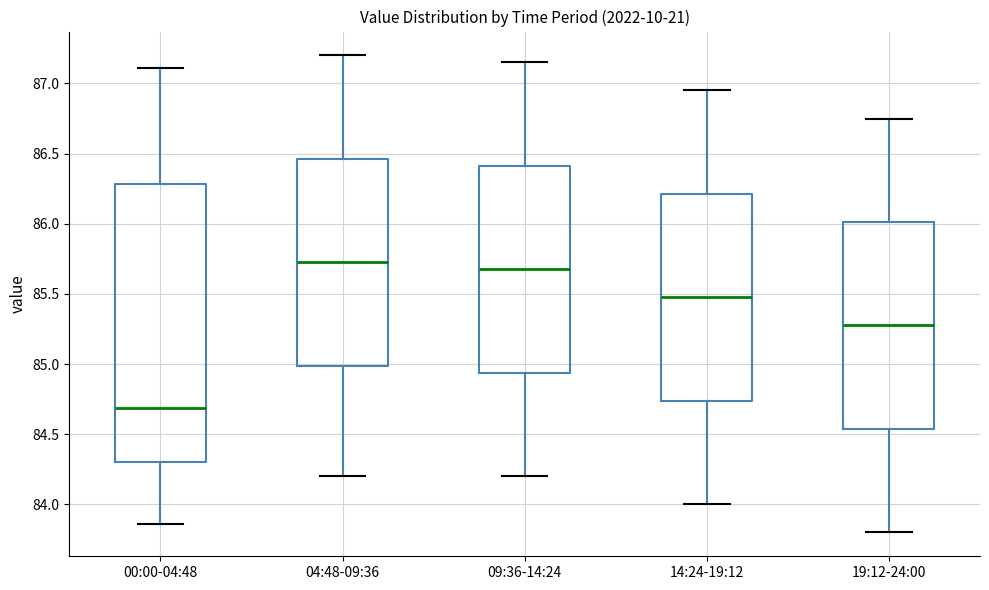

Reading left to right, read every box against the y-axis: the position of its median line, the range the box covers, and the ends of its whiskers. The values are not printed on the chart, so give them approximately, as read against the axis.

00:00-04:48: median 84.70, box 84.30 to 86.30, whiskers 83.85 to 87.10
04:48-09:36: median 85.75, box 85.00 to 86.45, whiskers 84.20 to 87.20
09:36-14:24: median 85.70, box 84.95 to 86.40, whiskers 84.20 to 87.15
14:24-19:12: median 85.50, box 84.75 to 86.20, whiskers 84.00 to 86.95
19:12-24:00: median 85.30, box 84.55 to 86.00, whiskers 83.80 to 86.75